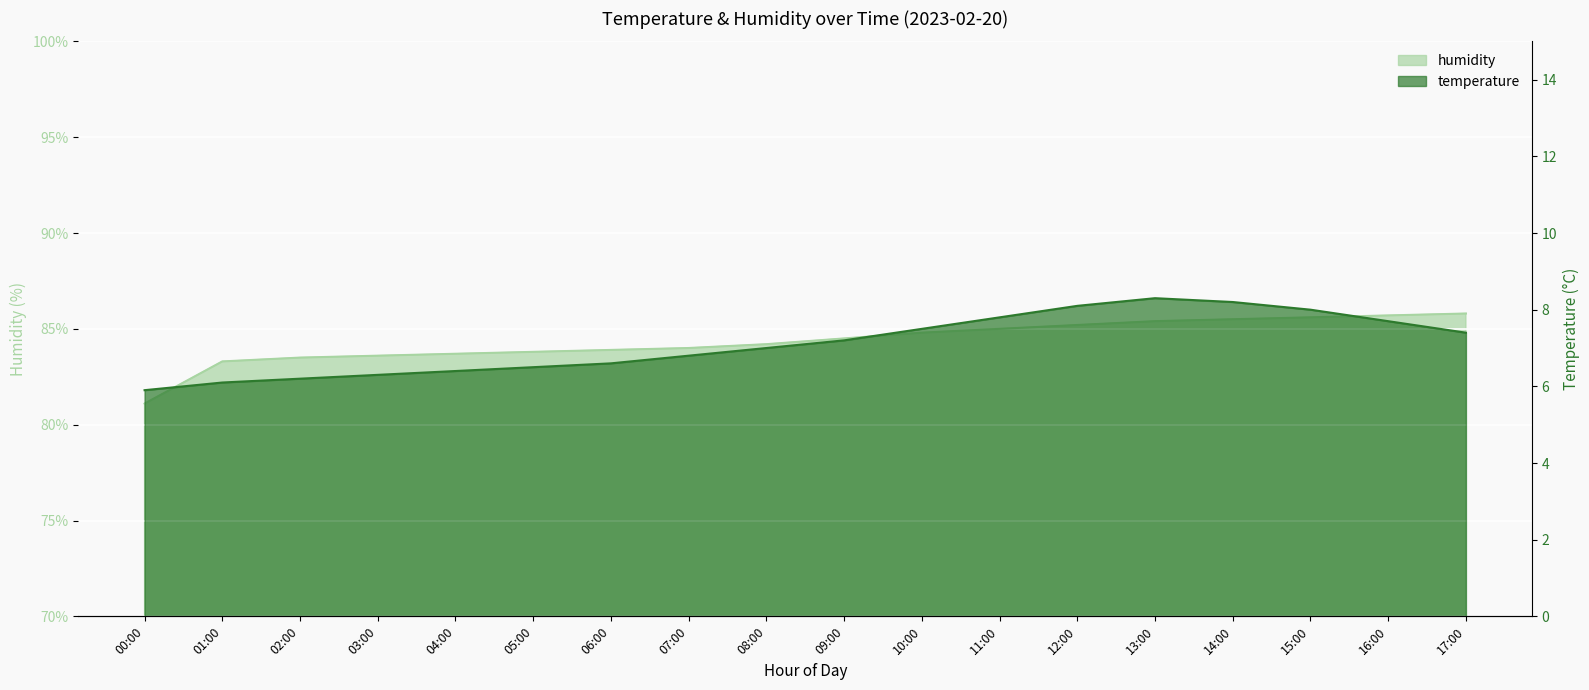

Count the number of data series in this chart.

2